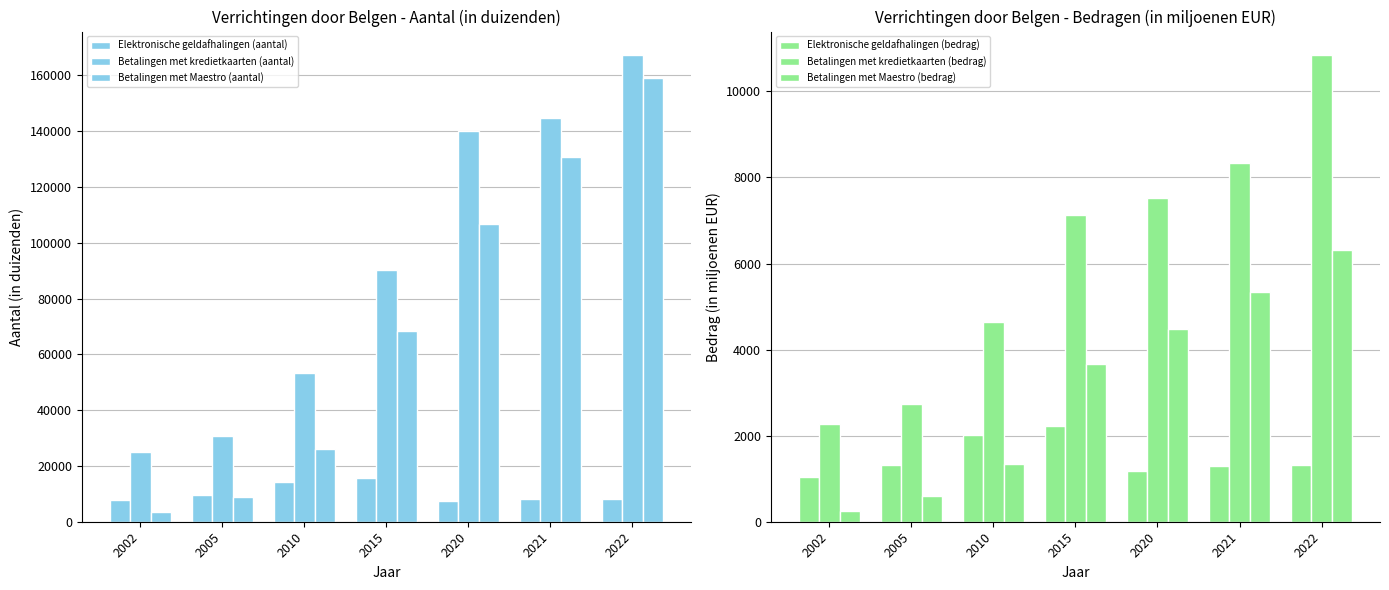

Between 2020 and 2021, which series saw the biggest shift?

Betalingen met Maestro (aantal)